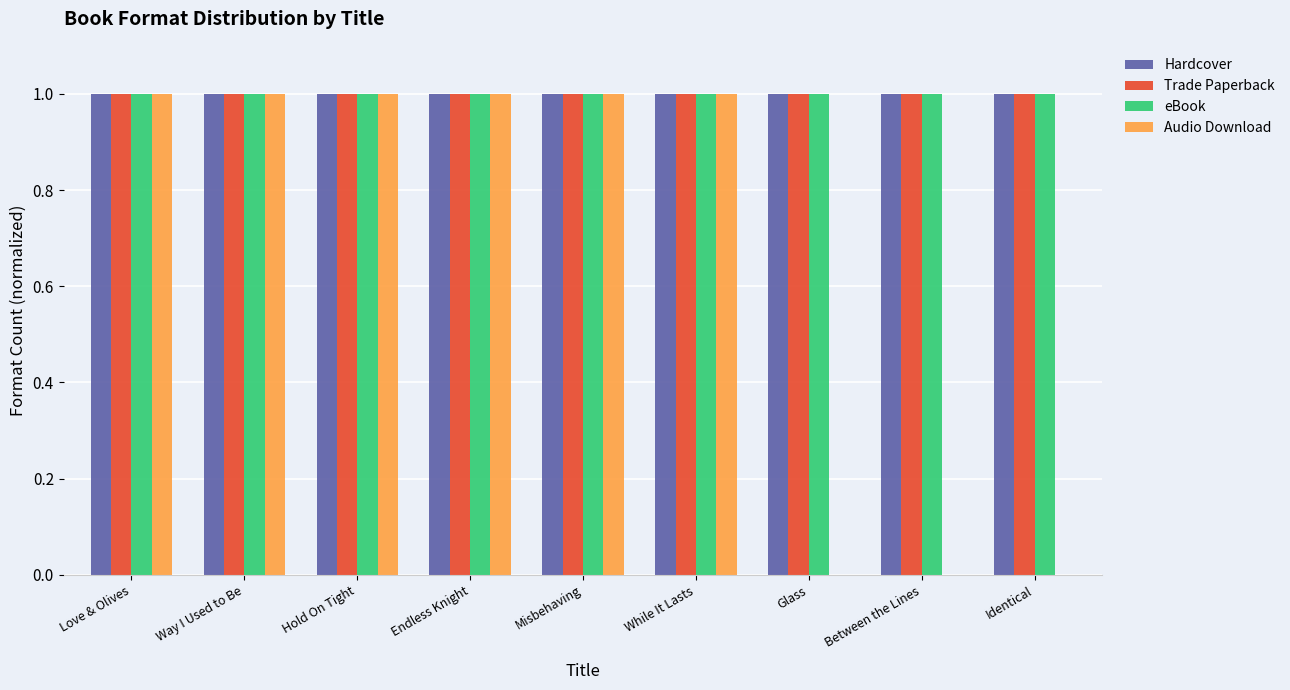

Is the value of Trade Paperback at Misbehaving greater than the value of Audio Download at Between the Lines?

Yes